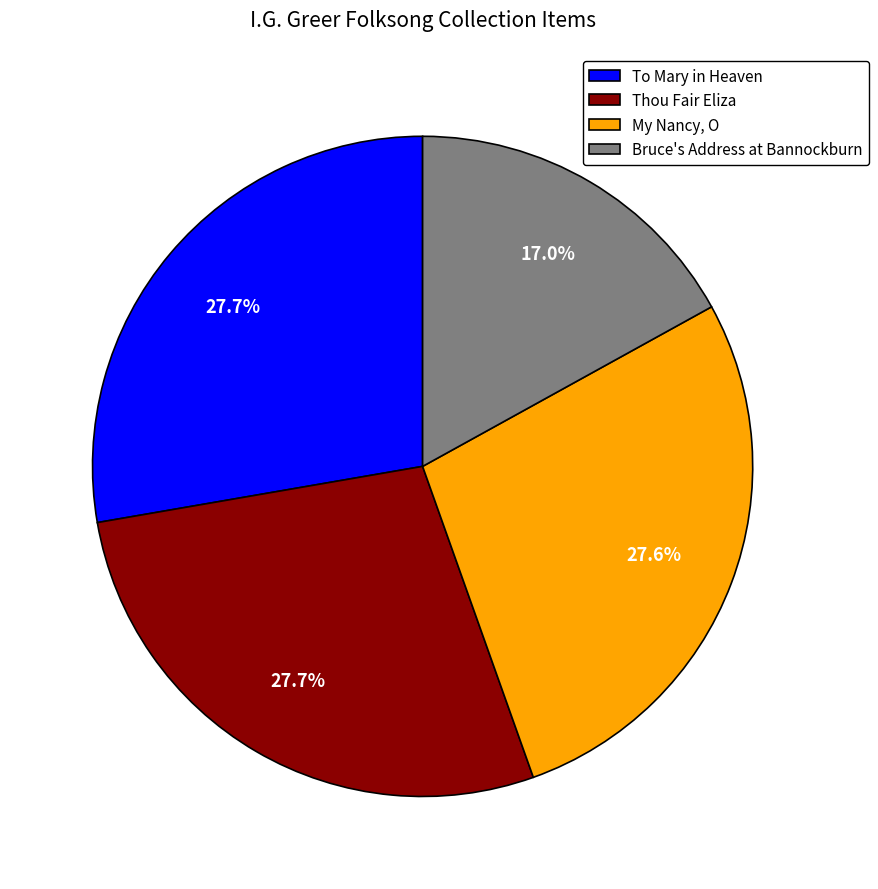

To the nearest percent, what is the combined percentage of My Nancy, O and Bruce's Address at Bannockburn?

45%